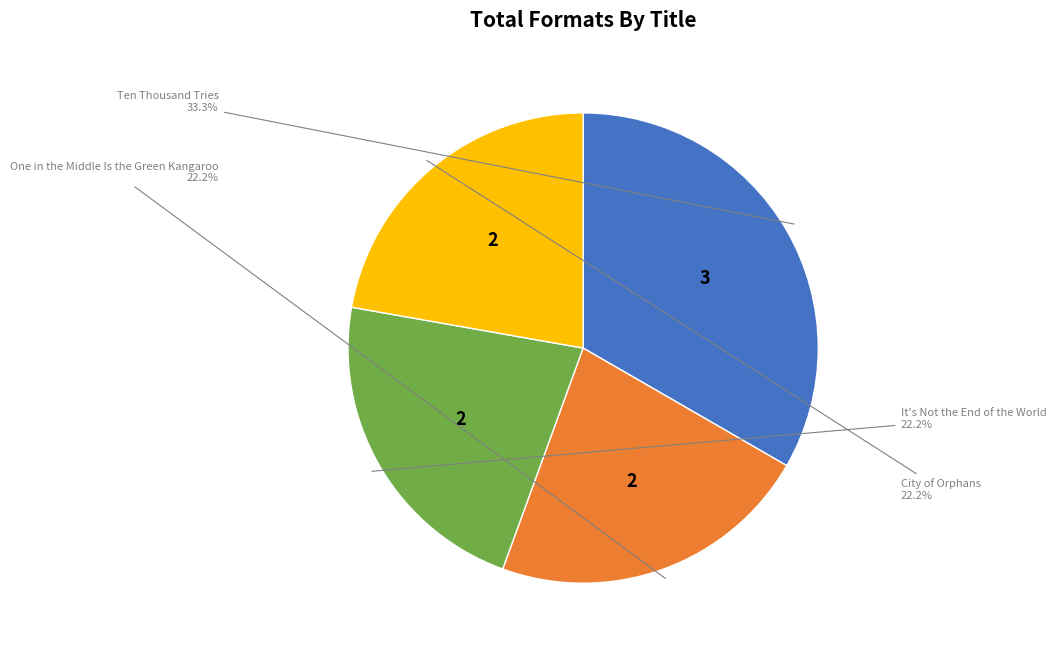

Is there a majority slice in this chart?

No